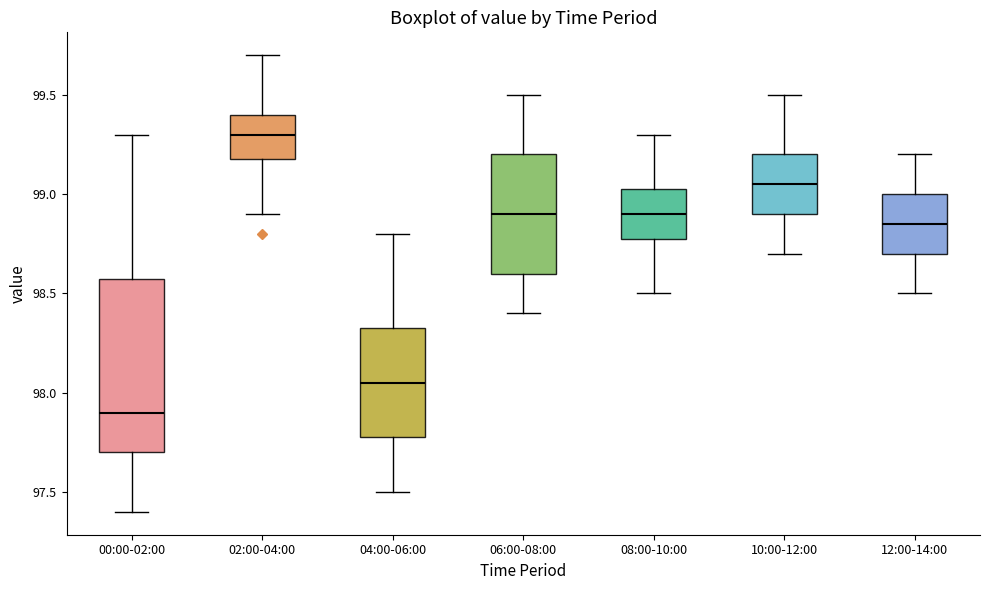

Reading left to right, read every box against the y-axis: the position of its median line, the range the box covers, and the ends of its whiskers. The values are not printed on the chart, so give them approximately, as read against the axis.

00:00-02:00: median 97.90, box 97.70 to 98.60, whiskers 97.40 to 99.30
02:00-04:00: median 99.30, box 99.20 to 99.40, whiskers 98.90 to 99.70
04:00-06:00: median 98.05, box 97.80 to 98.35, whiskers 97.50 to 98.80
06:00-08:00: median 98.90, box 98.60 to 99.20, whiskers 98.40 to 99.50
08:00-10:00: median 98.90, box 98.80 to 99.05, whiskers 98.50 to 99.30
10:00-12:00: median 99.05, box 98.90 to 99.20, whiskers 98.70 to 99.50
12:00-14:00: median 98.85, box 98.70 to 99.00, whiskers 98.50 to 99.20